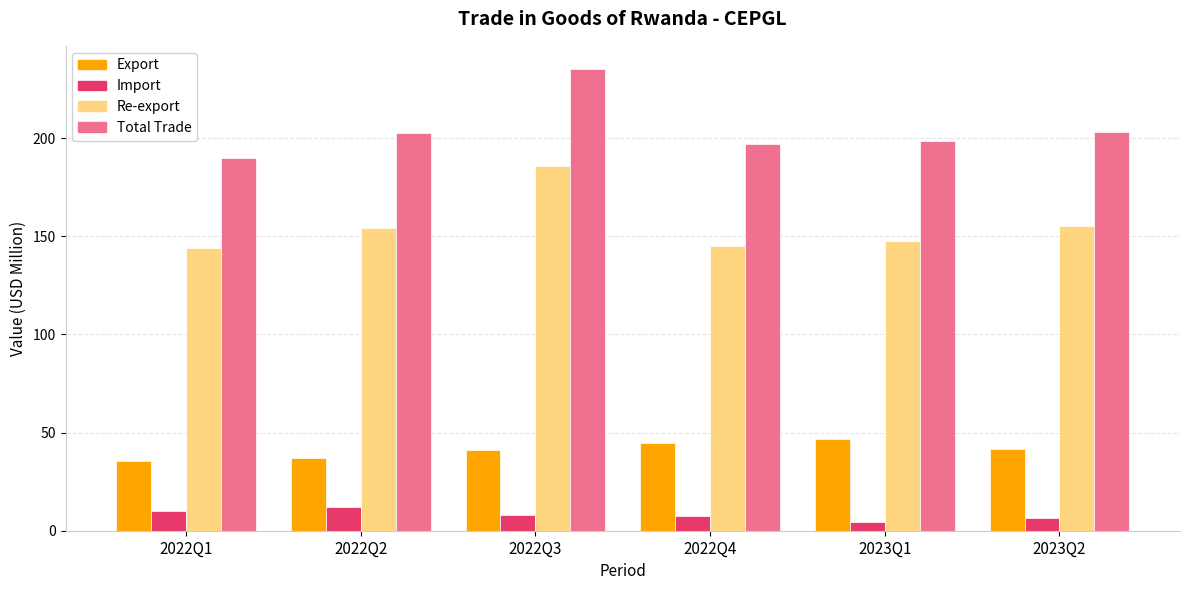

Are the bars horizontal?

No